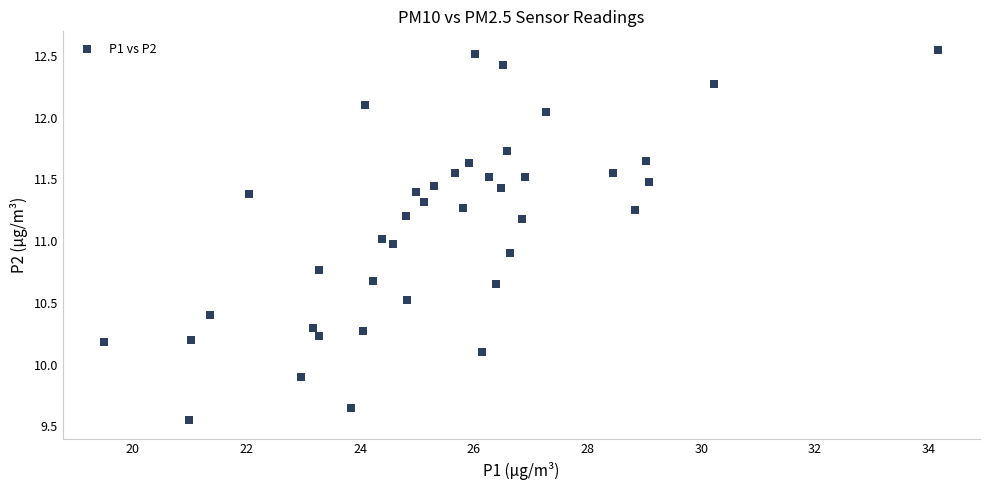

Count the number of points in this scatter plot.

40